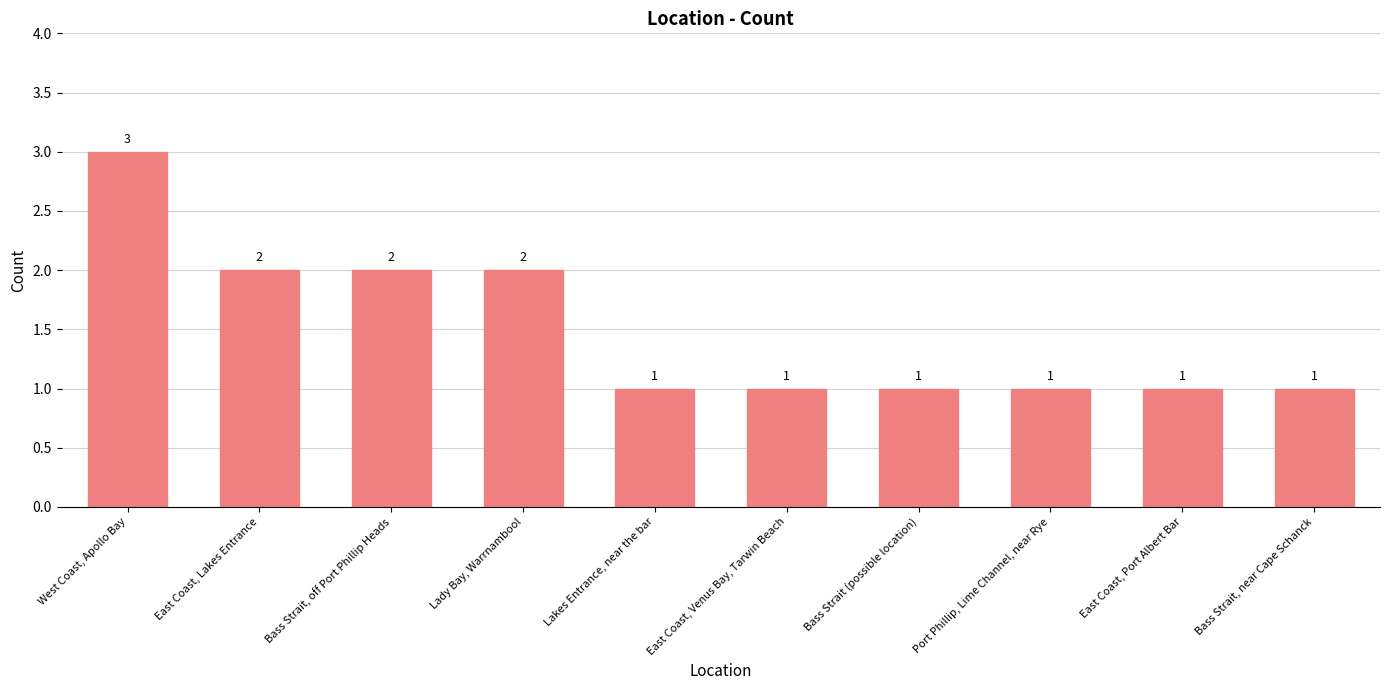

True or false: the data shows 1 at East Coast, Venus Bay, Tarwin Beach.

True